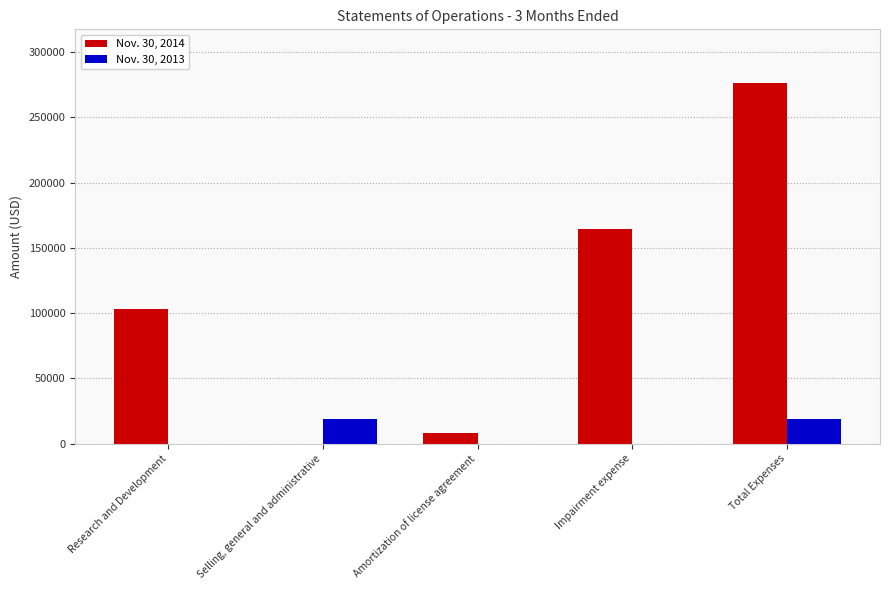

Count the Nov. 30, 2013 values in the range 0 to 19209.

5